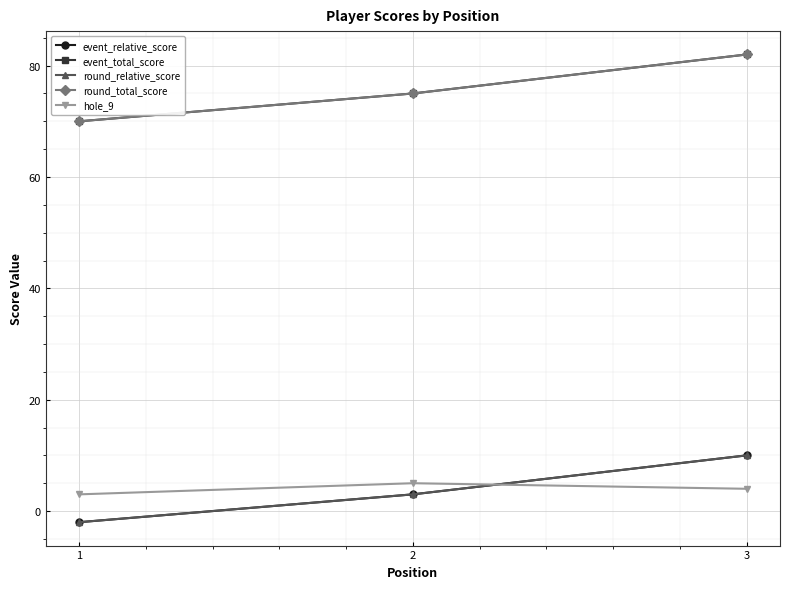

What is the spread (max minus min) of values at 3?

78